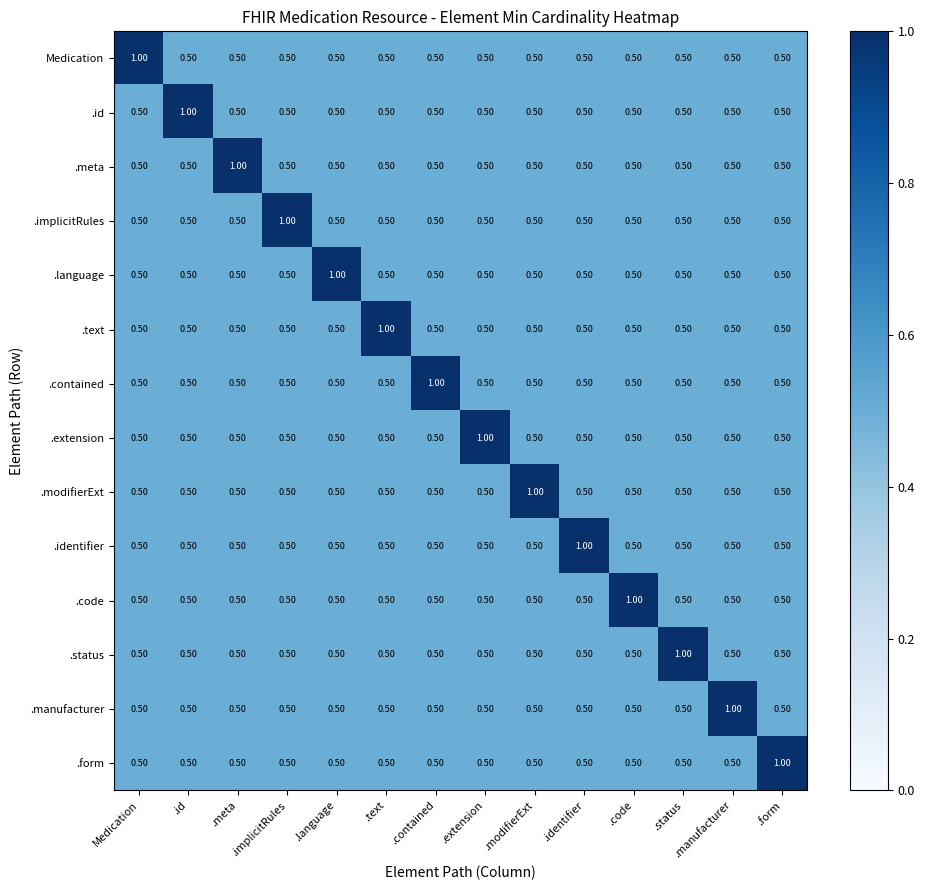

What is the spread (max minus min) of values at .text?

0.5